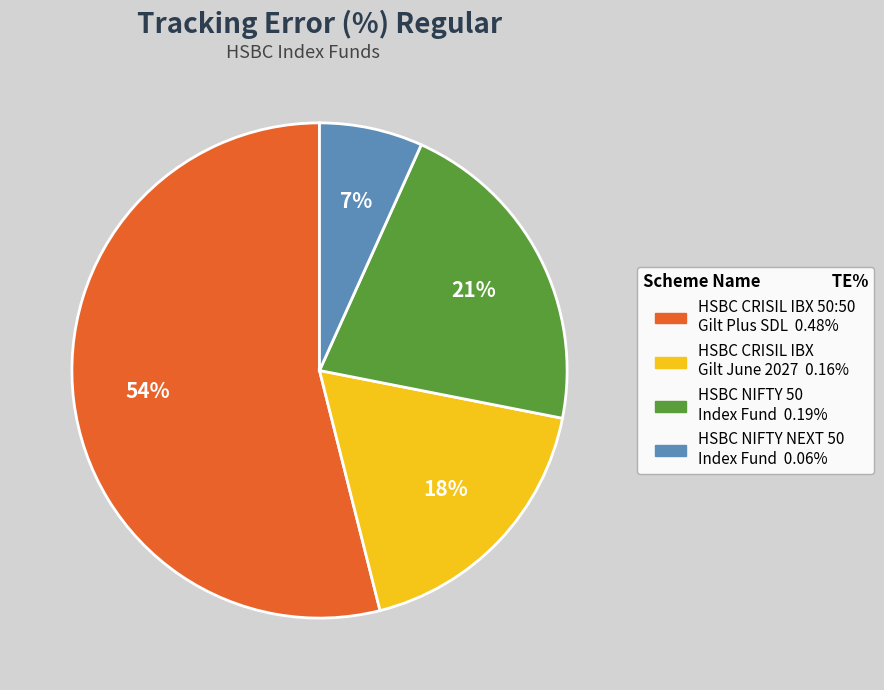

To the nearest percent, what is the average slice percentage?

25%